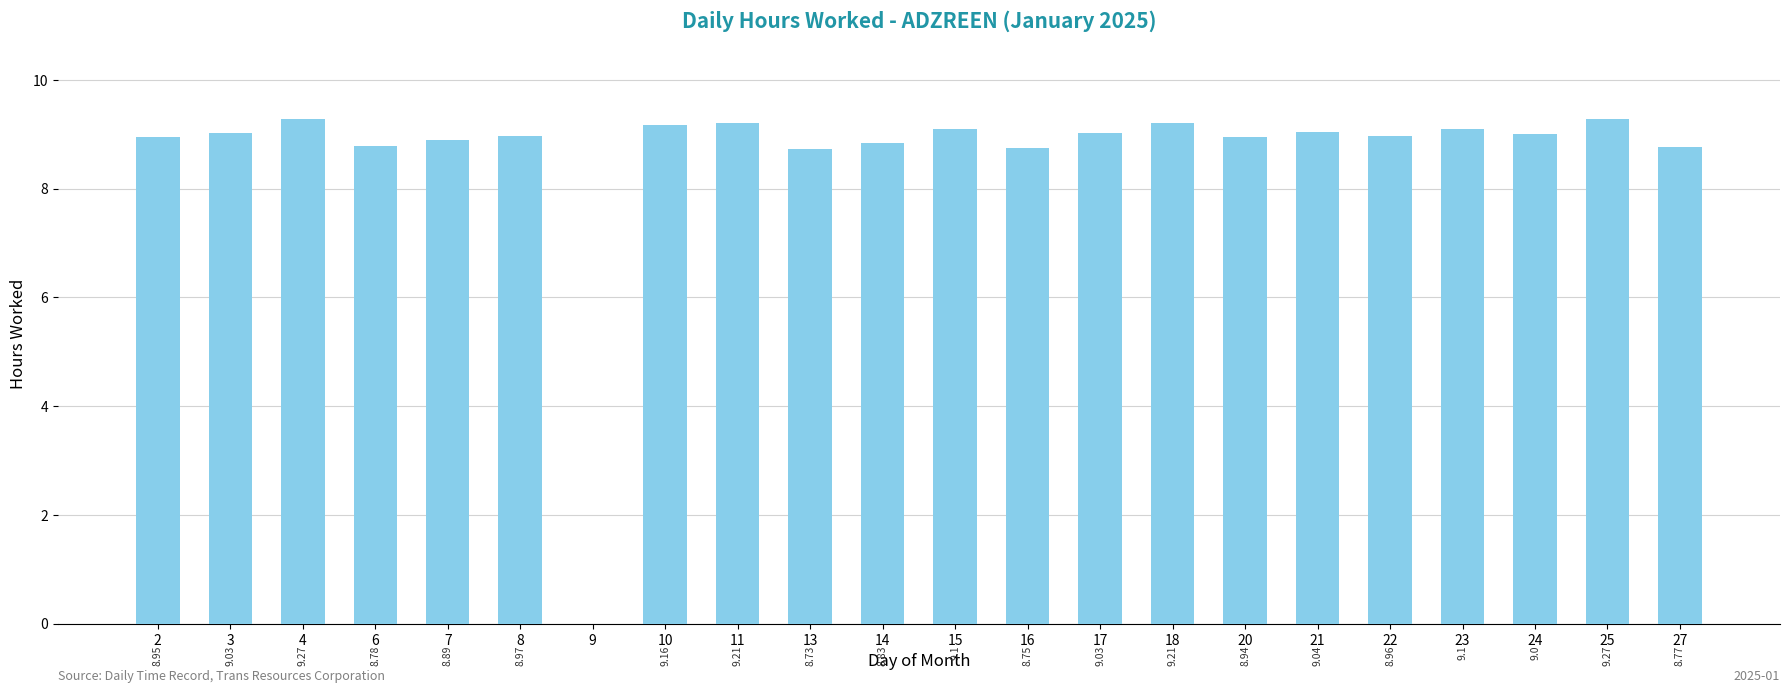

Between 27 and 21, which is larger?

21